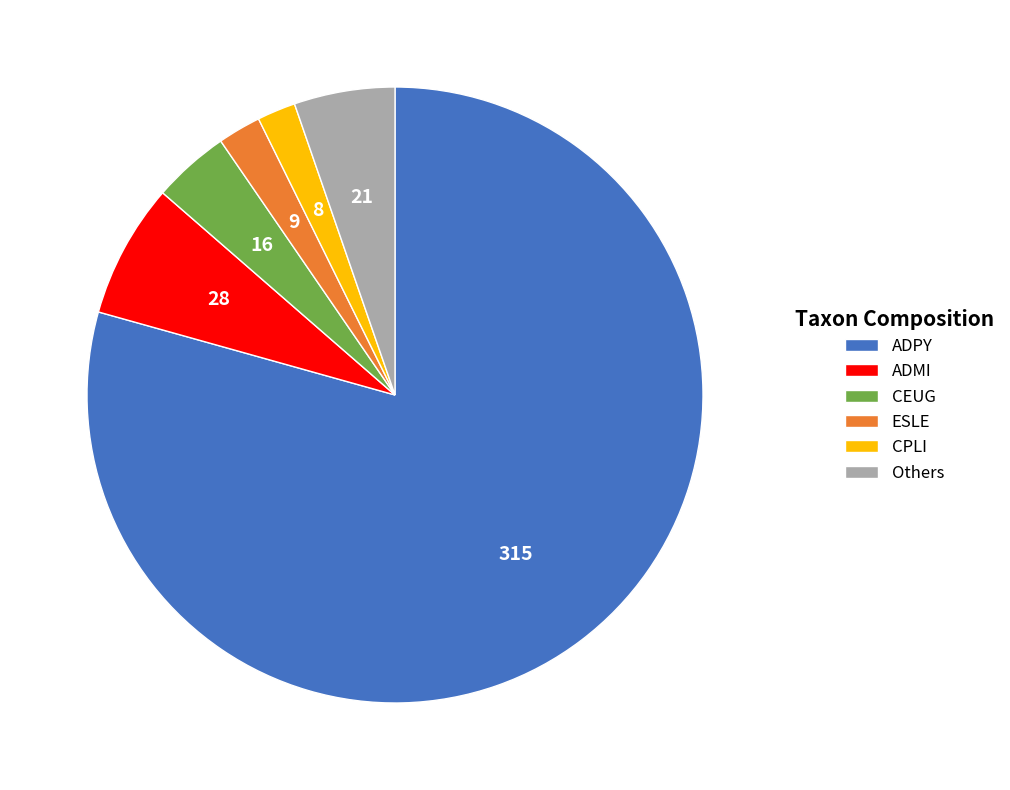

How many slices are in this pie chart?

6